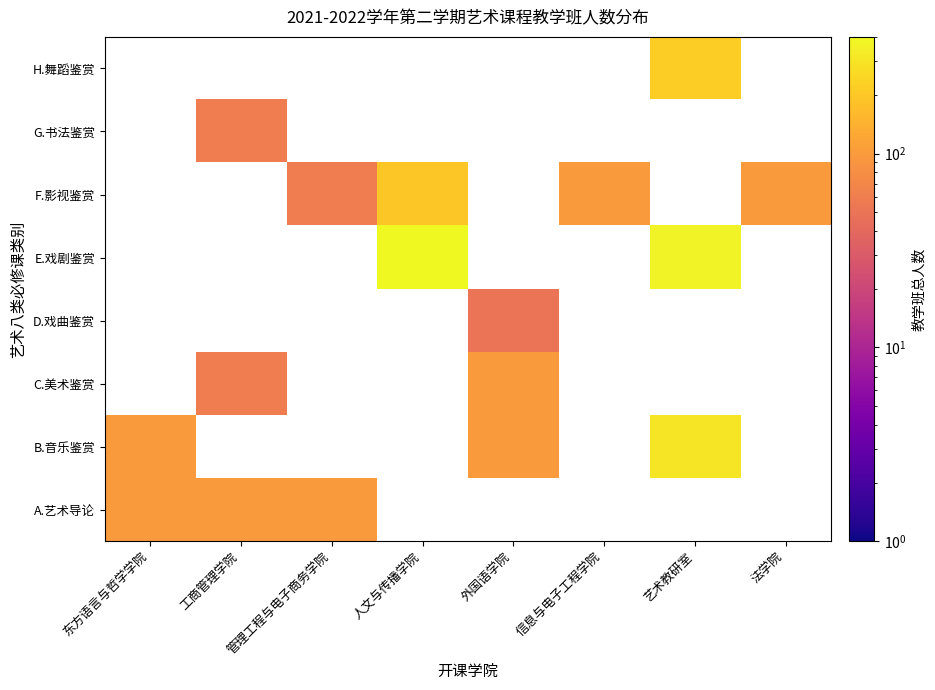

What is the approximate value of C.美术鉴赏 at 外国语学院?

100.0